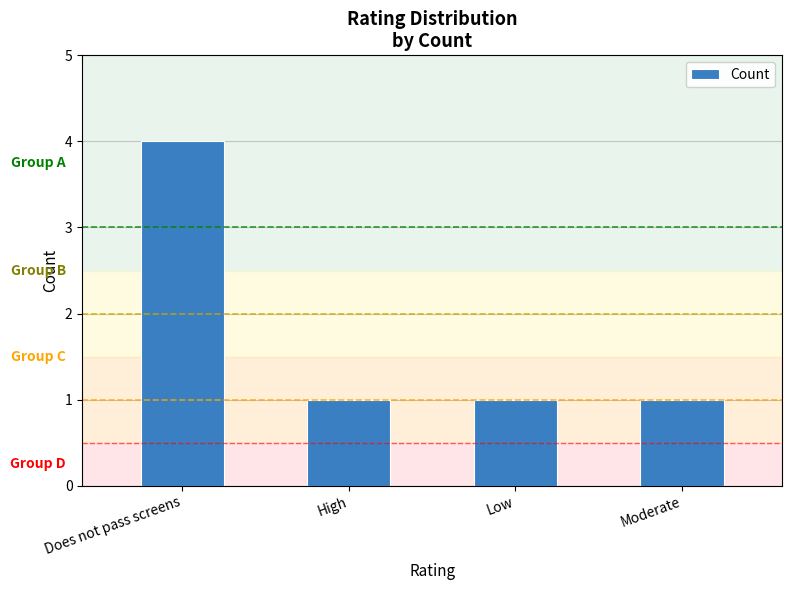

Is it true that the value at Low is 1?

True